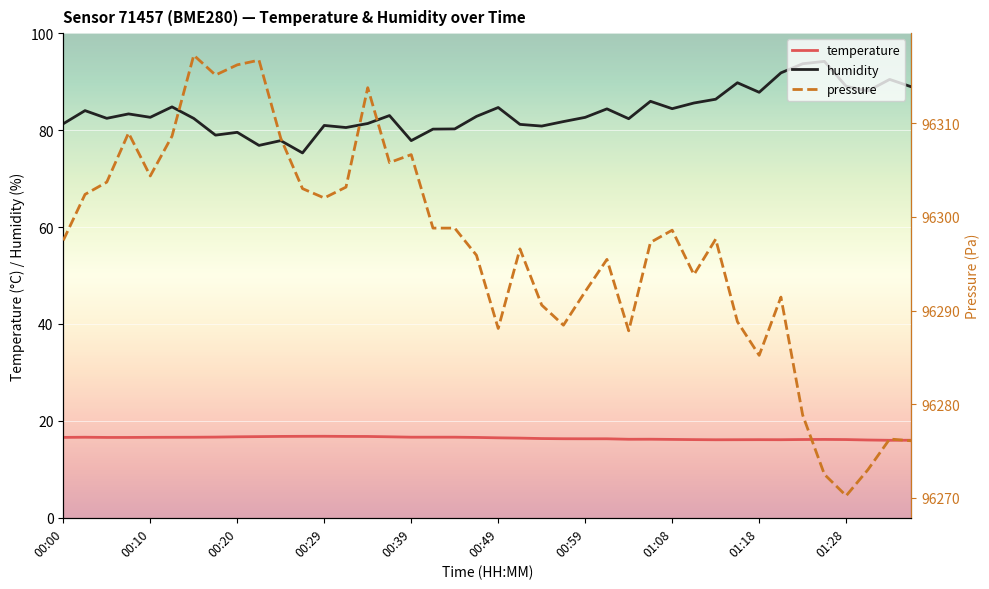

Which series changed the most between 00:39 and 38?

pressure